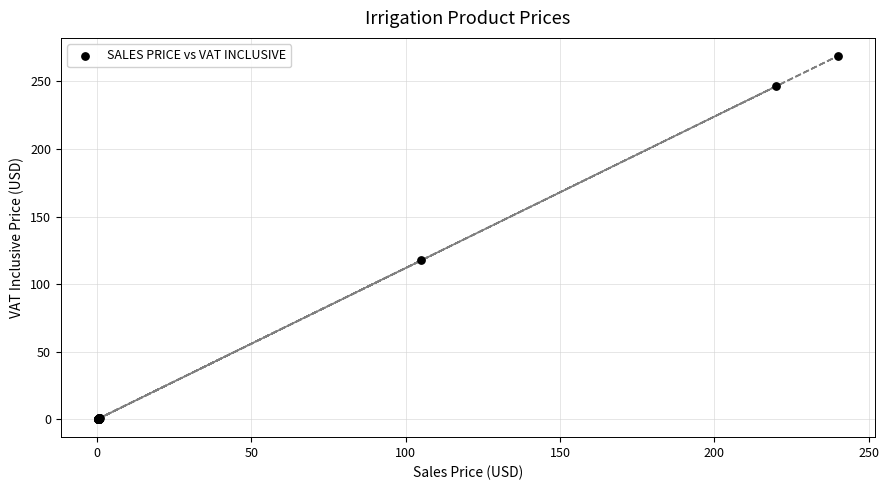

What Y value in the scatter plot is closest to 134?

117.6